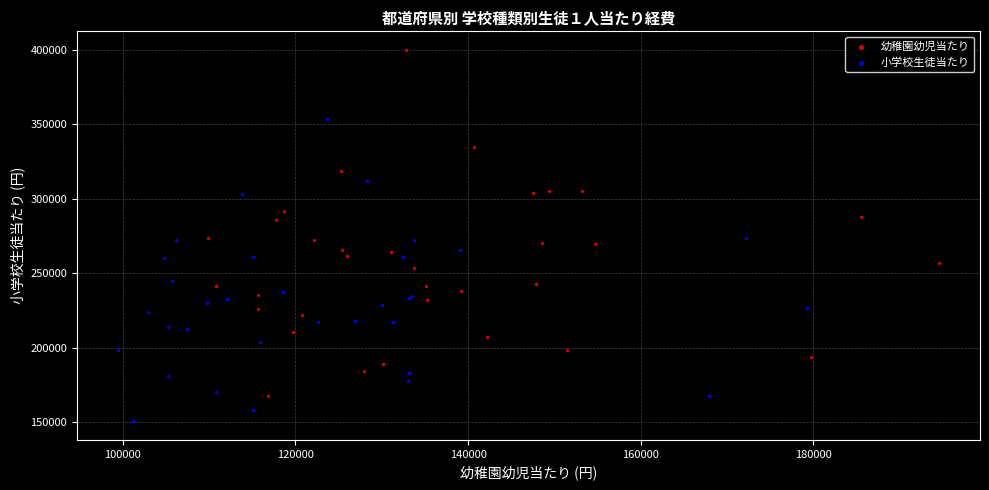

Which series has the widest spread of Y values?

幼稚園幼児当たり